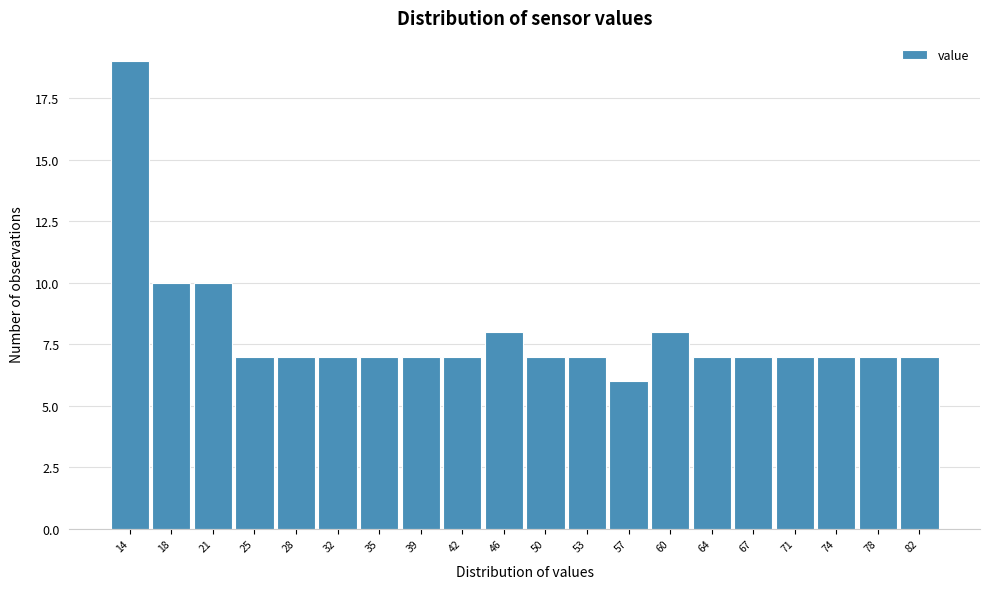

What is the height of the bar covering 37.0 to 40.5 on the x-axis? Neither the bar edges nor the heights are printed on the chart, so give them approximately, as read against the axes.

7